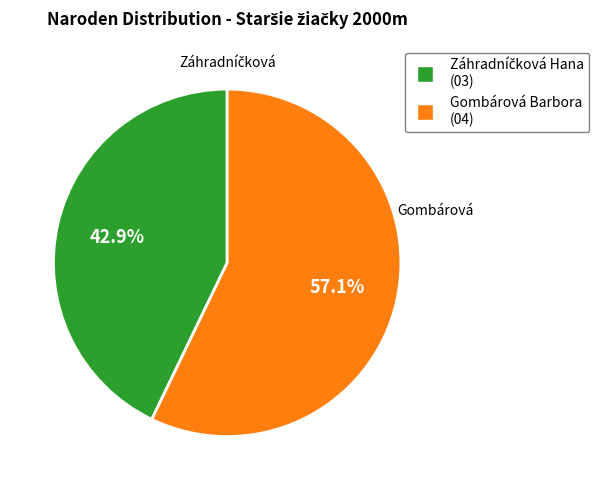

Which category has the biggest portion of the pie?

Gombárová Barbora